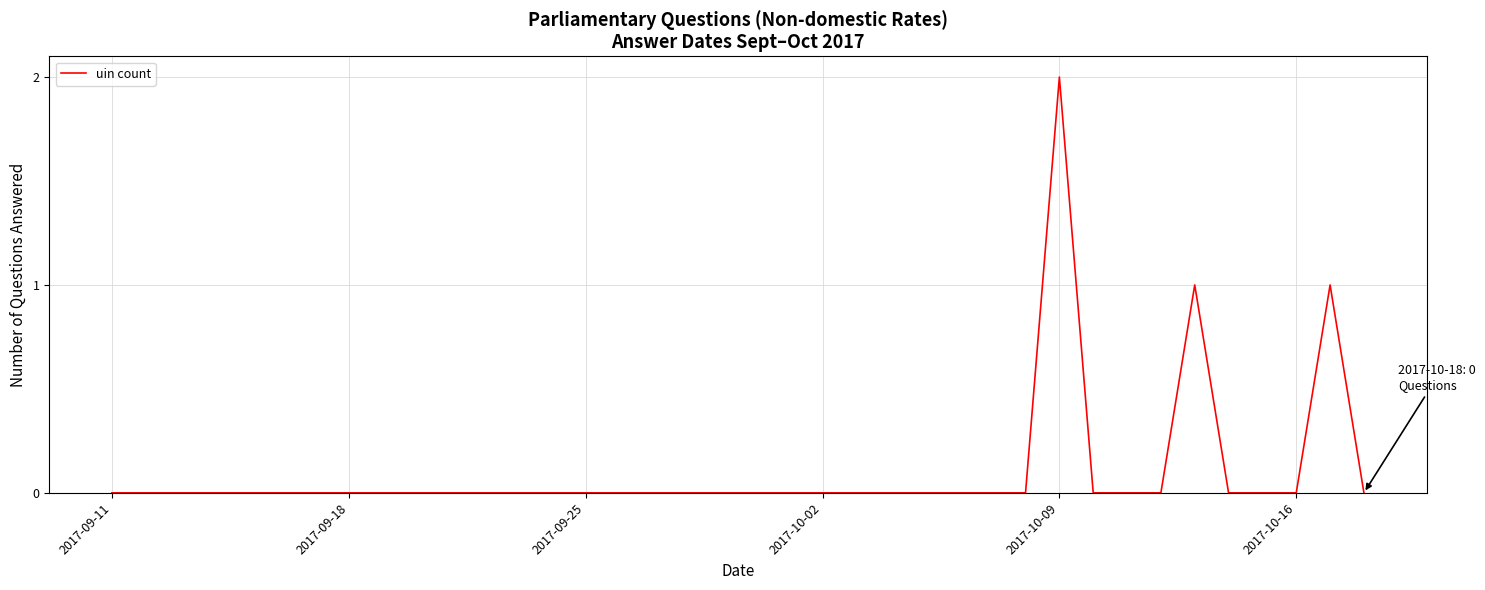

How many distinct data groups are displayed?

1